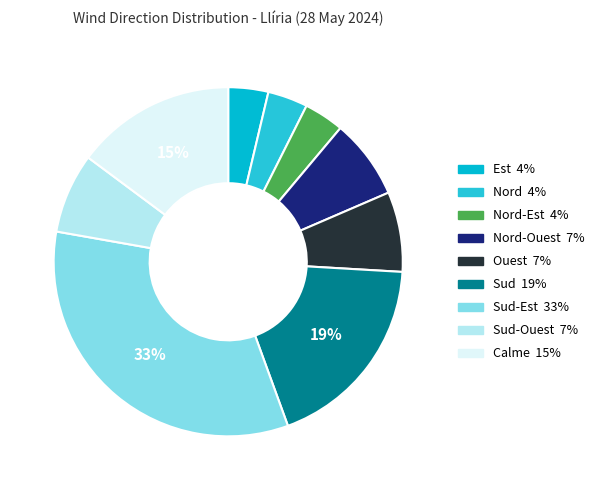

Count the number of slices in the pie.

9